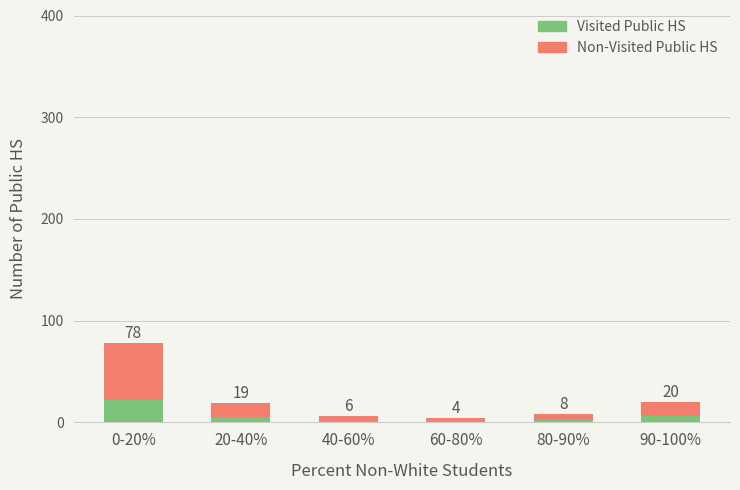

What are all the series names shown in the legend?

Visited Public HS, Non-Visited Public HS